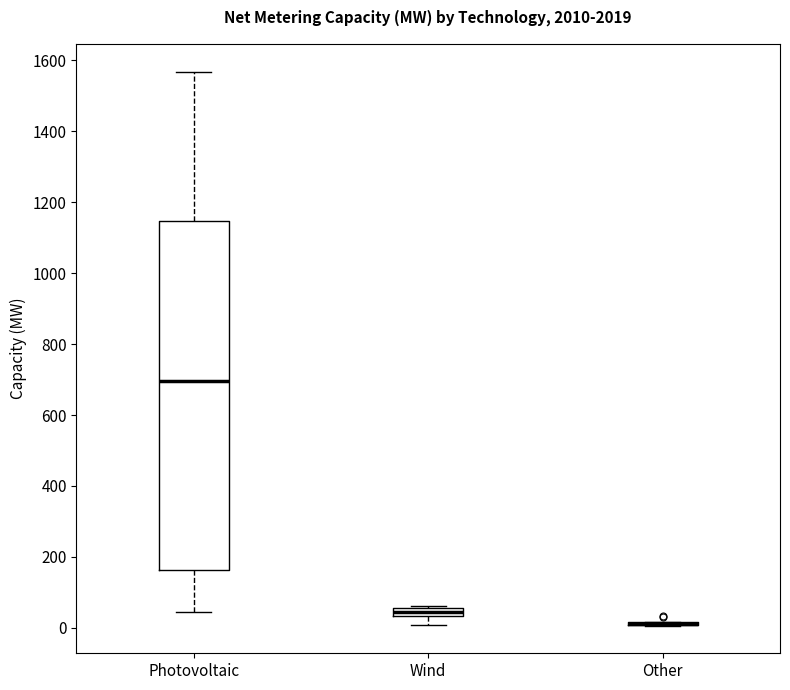

Where does the median line of the box for Photovoltaic sit on the y-axis? The values are not printed on the chart, so give them approximately, as read against the axis.

700